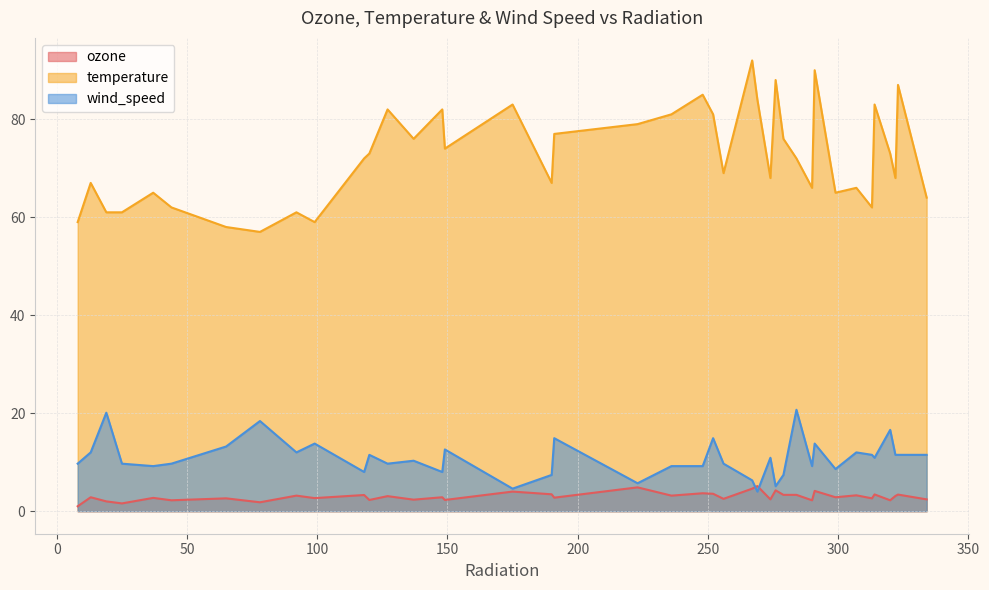

Rank the series by their maximum value, from lowest to highest.

ozone, wind_speed, temperature